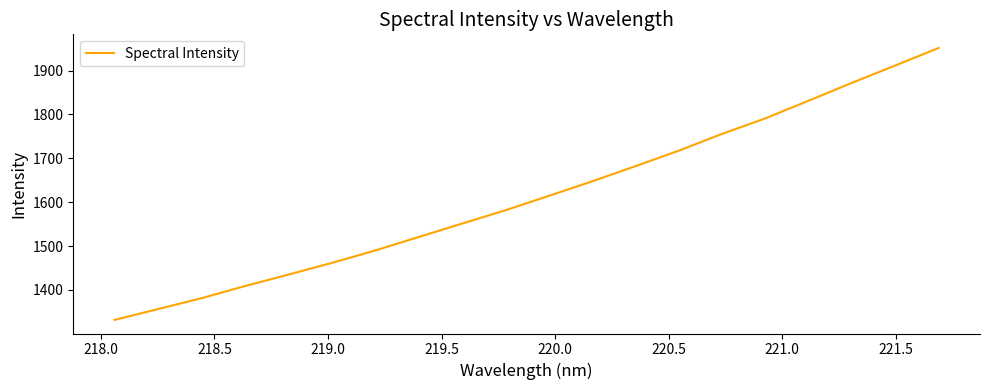

What is the maximum value shown in the chart?

1951.4